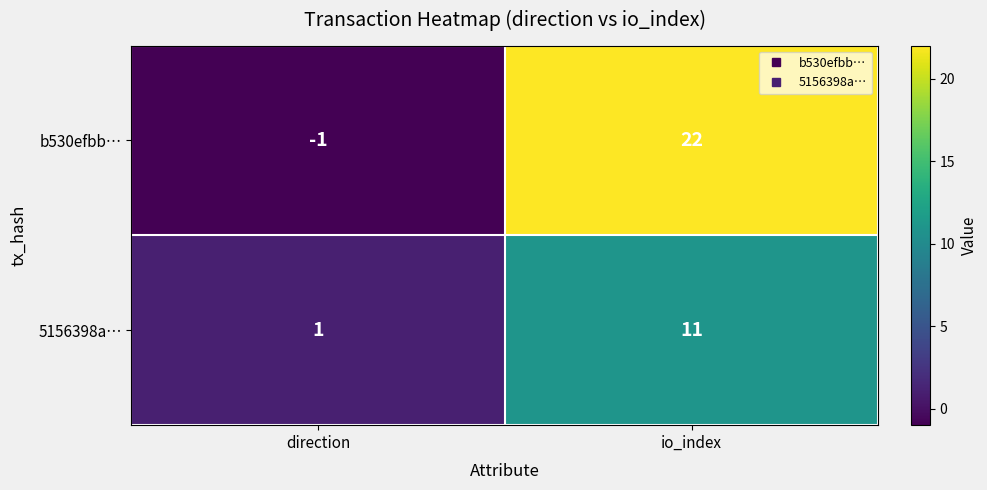

Which series changed the most between direction and io_index?

b530efbb…